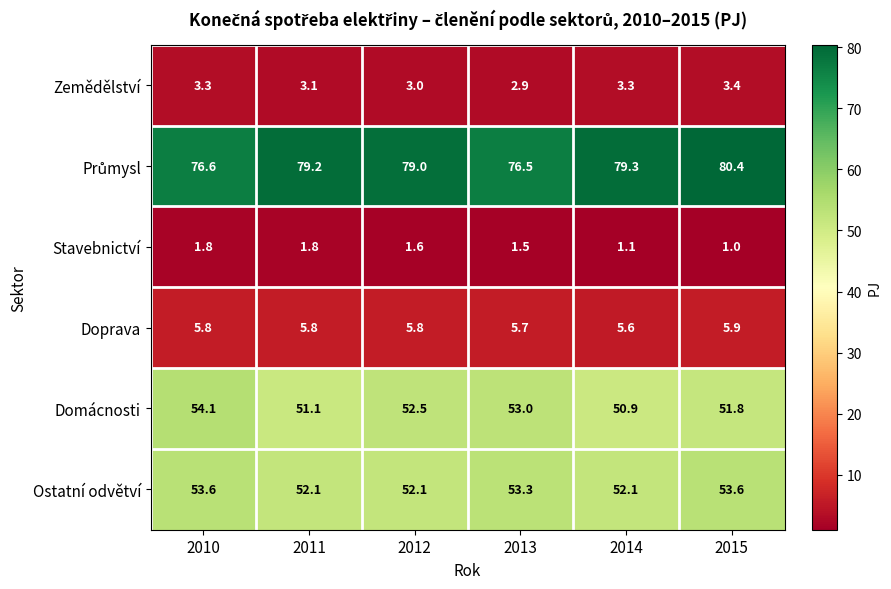

The value of Zemědělství at 2011 is 4.9. True or false?

False